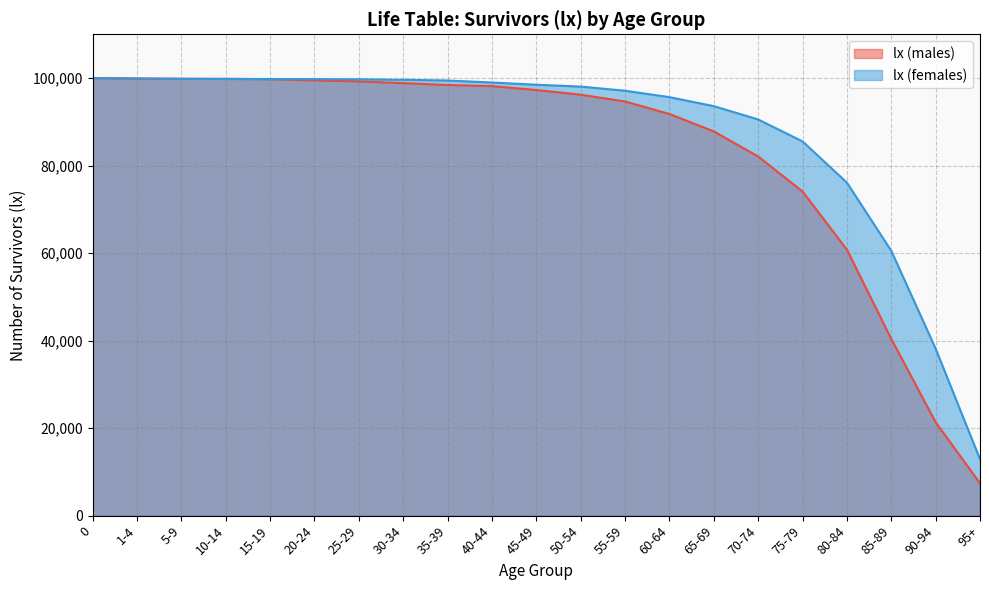

How many values in the lx (males) series are below 97269?

10